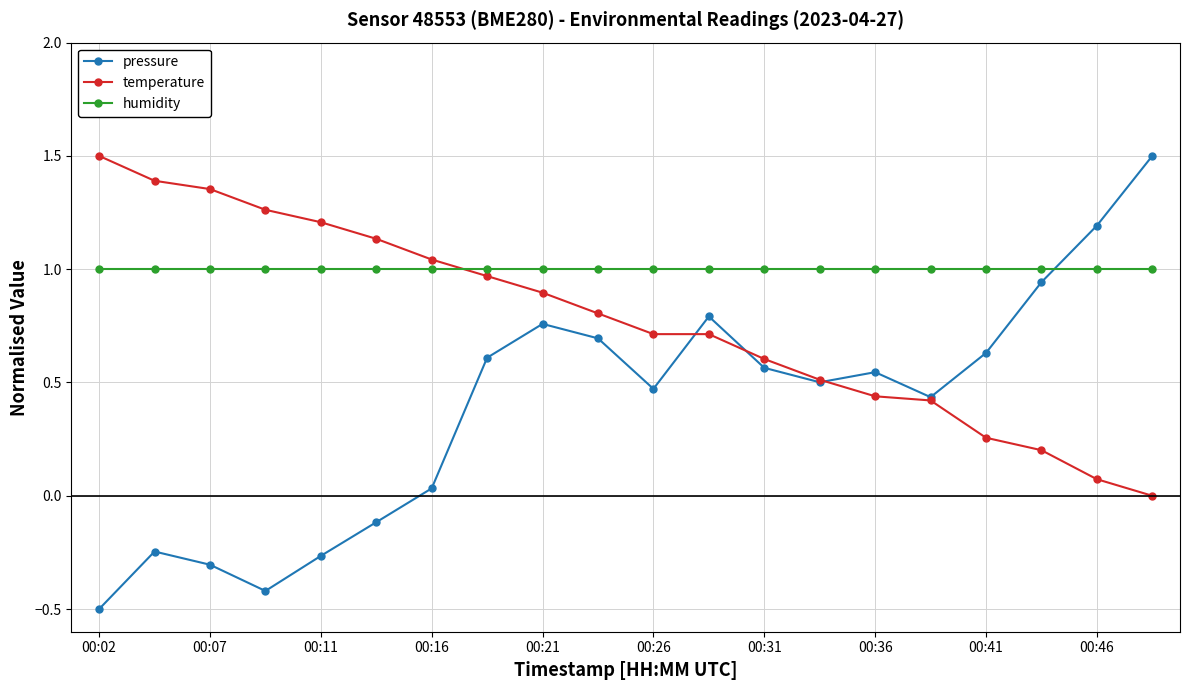

How many intersections are there between pressure and humidity?

1